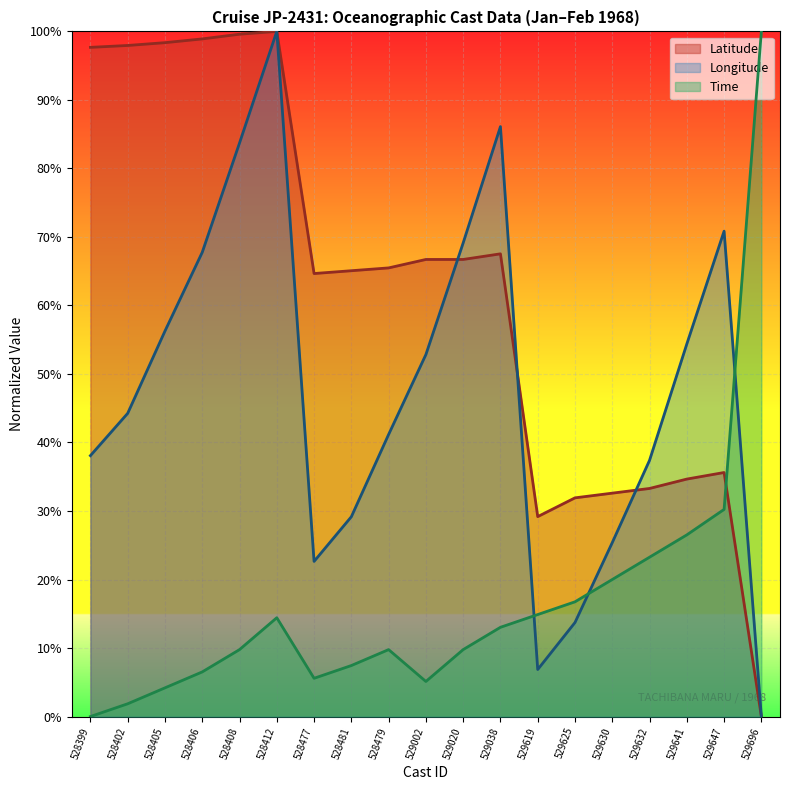

Which series ends up on top after the final intersection of Time and Latitude?

Time